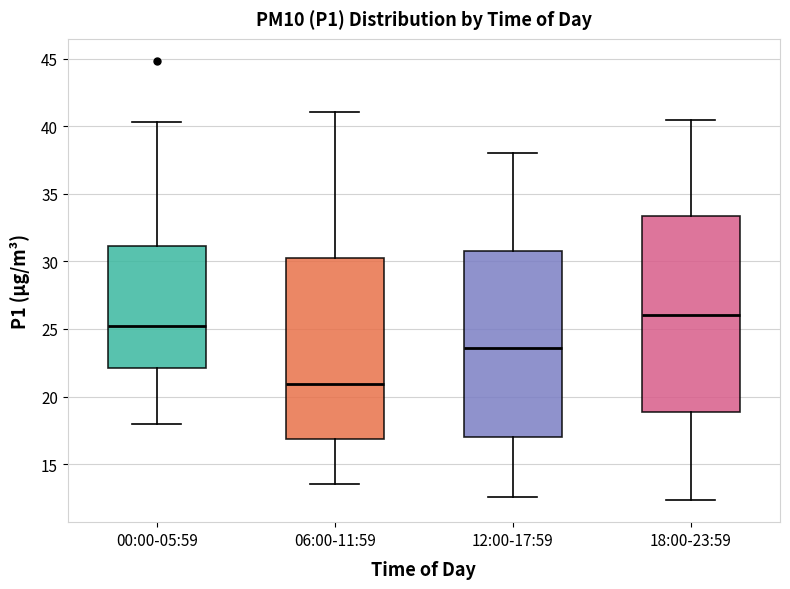

Reading left to right, transcribe this box plot: for each box, give where its median line is, the range the box spans, and where its two whiskers end, as read against the y-axis. The values are not printed on the chart, so give them approximately, as read against the axis.

00:00-05:59: median 25.0, box 22.0 to 31.0, whiskers 18.0 to 40.5
06:00-11:59: median 21.0, box 17.0 to 30.5, whiskers 13.5 to 41.0
12:00-17:59: median 23.5, box 17.0 to 31.0, whiskers 12.5 to 38.0
18:00-23:59: median 26.0, box 19.0 to 33.5, whiskers 12.5 to 40.5